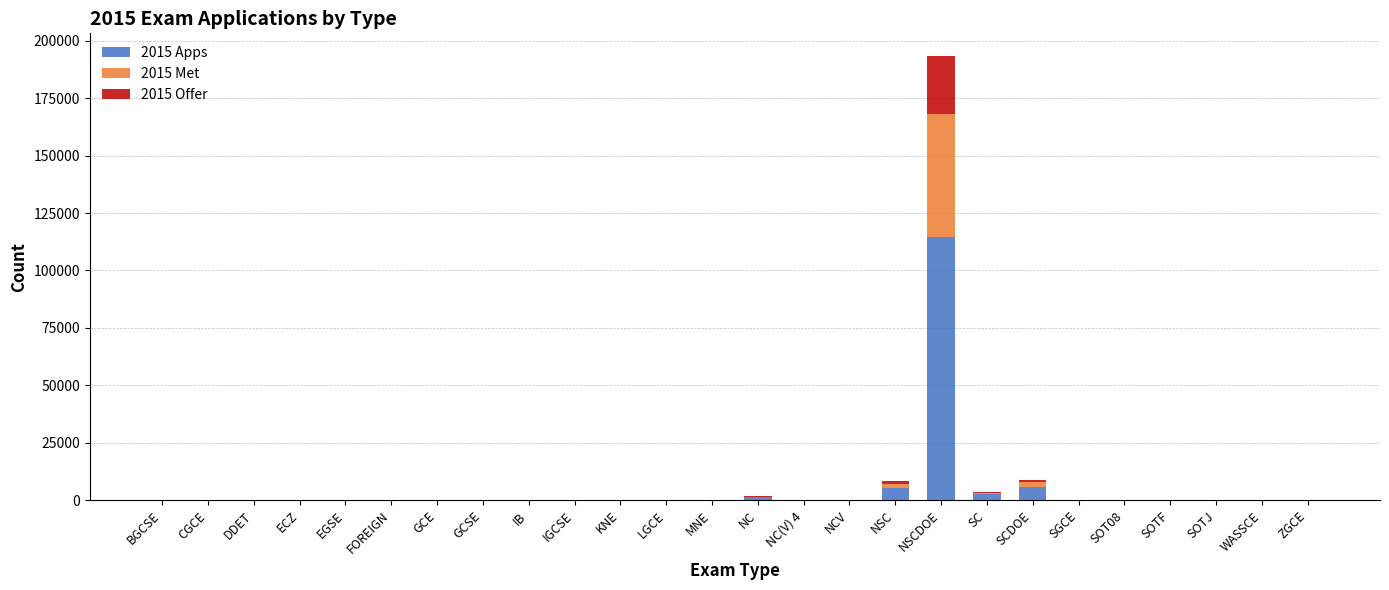

Which category has the highest value in the 2015 Apps series?

NSCDOE